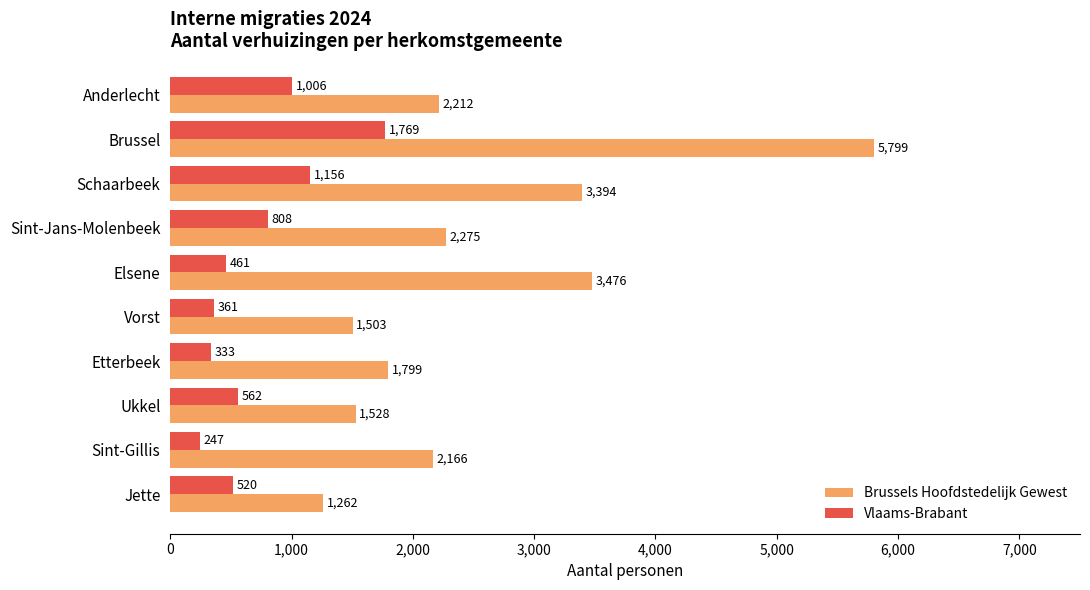

What is the difference between the maximum and minimum values in the Vlaams-Brabant series?

1522